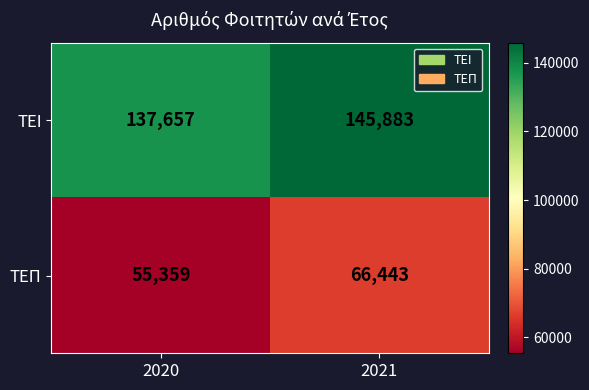

How many distinct data groups are displayed?

2